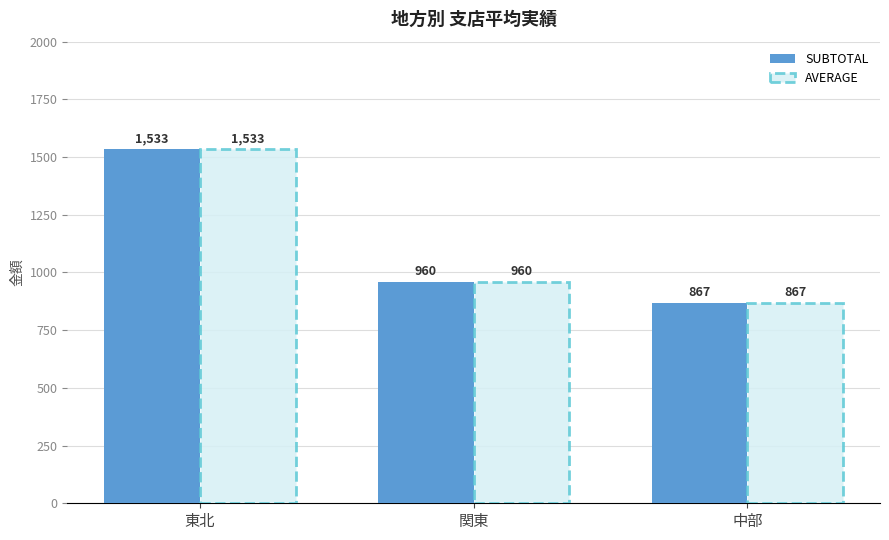

What is the label of the 1st bar from the right?

中部